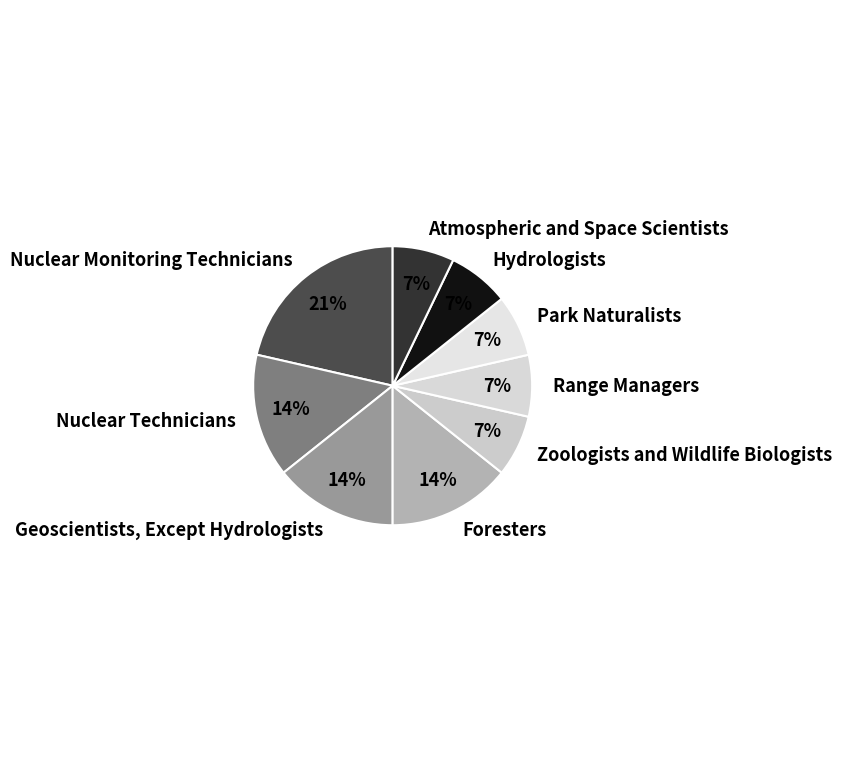

Is the sum of Atmospheric and Space Scientists and Hydrologists greater than half?

No